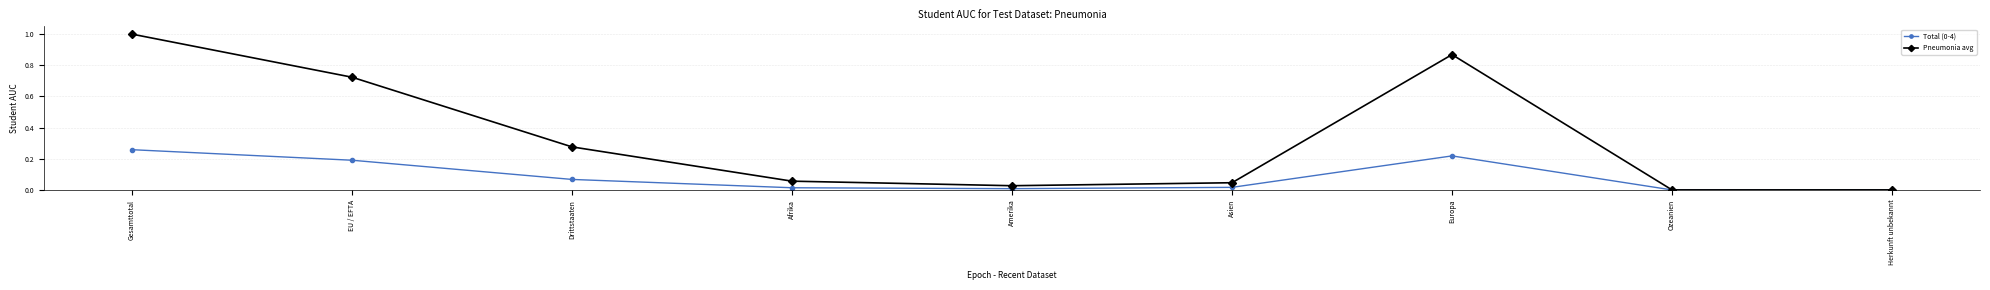

What is the maximum value for Pneumonia avg?

1.0